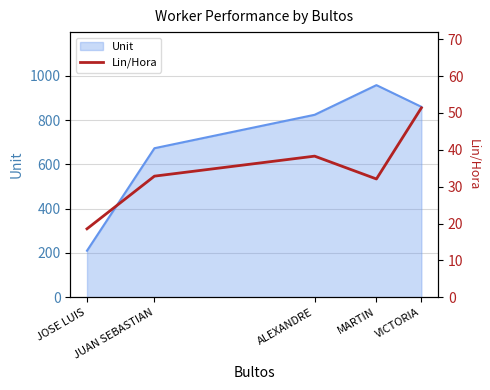

At which label is the value closest to 34?

JUAN SEBASTIAN